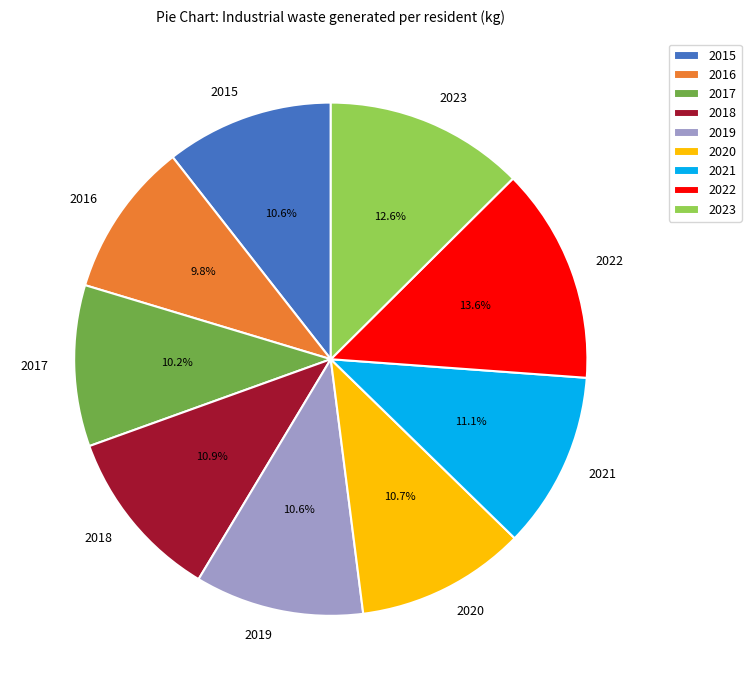

To the nearest percent, what percentage of the pie is 2020?

11%